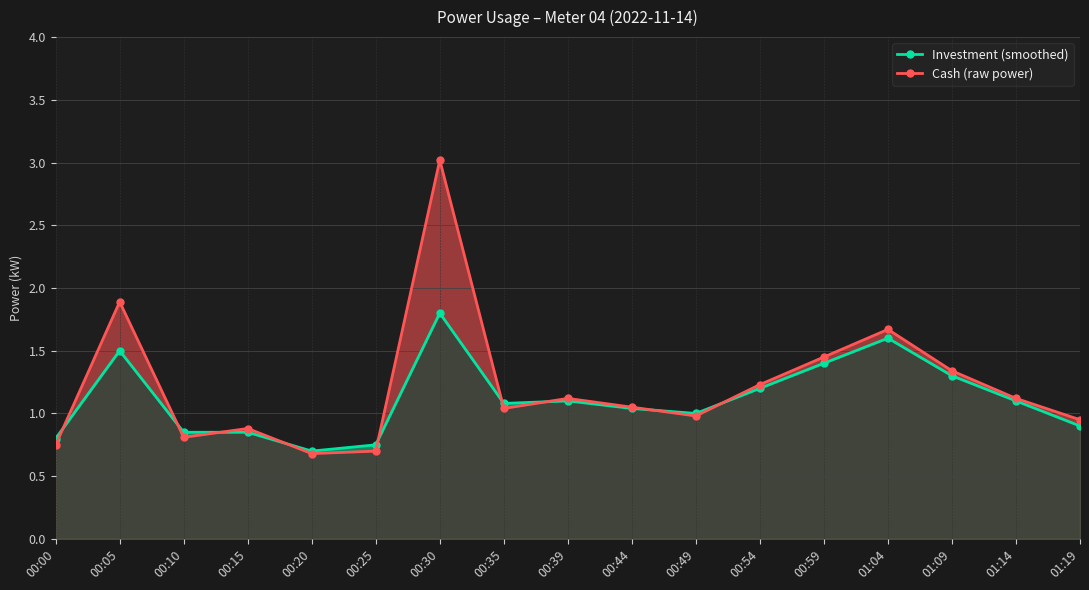

What is the sum of all Cash (raw power) values?

20.7